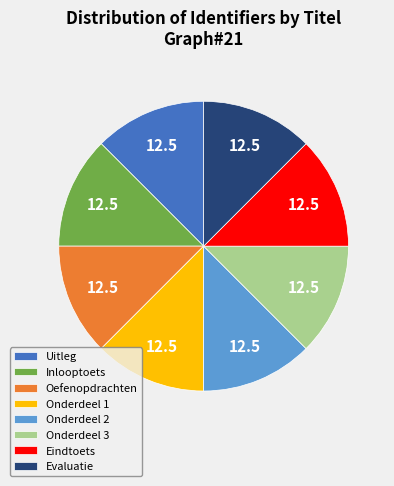

Combined, do Onderdeel 1 and Onderdeel 2 account for over 50%?

No